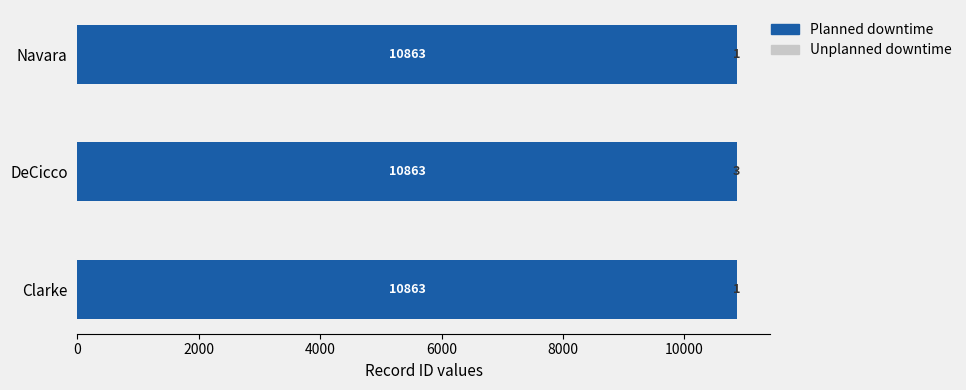

Read the Planned downtime value at Navara.

10863